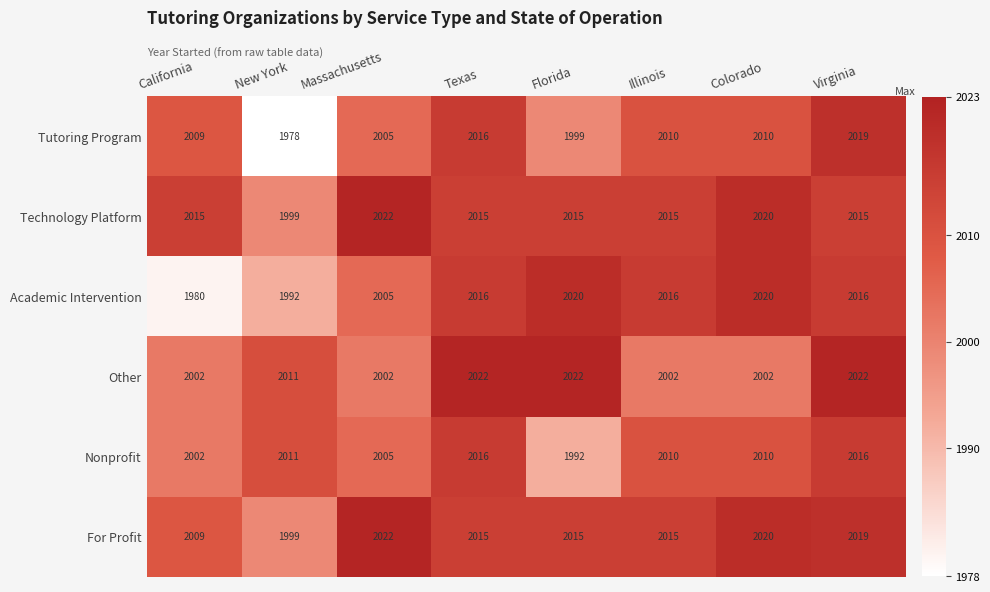

What is the approximate value of Academic Intervention at Texas, to the nearest 10?

2020